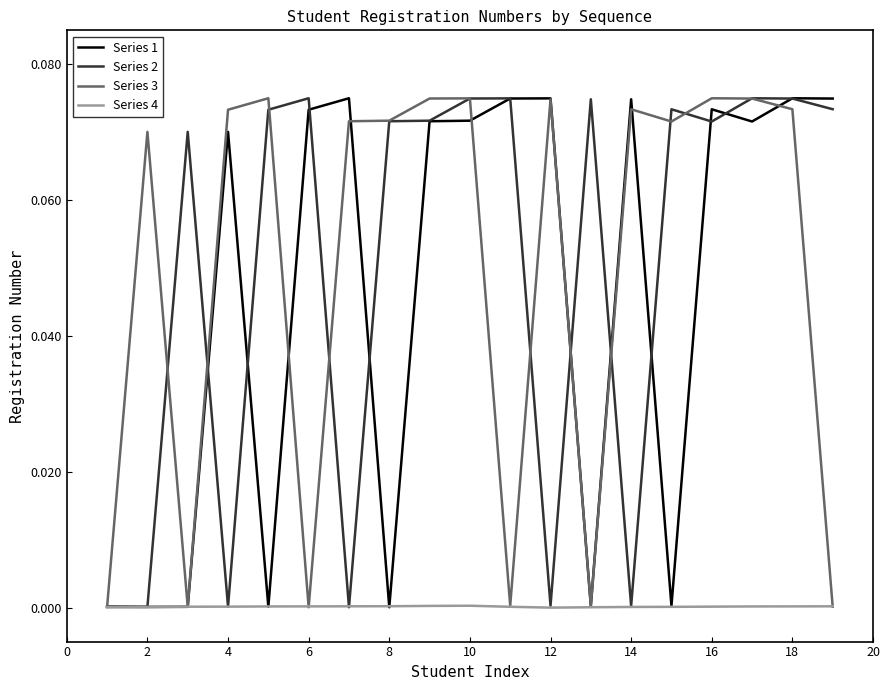

How many lines are shown in the chart?

4